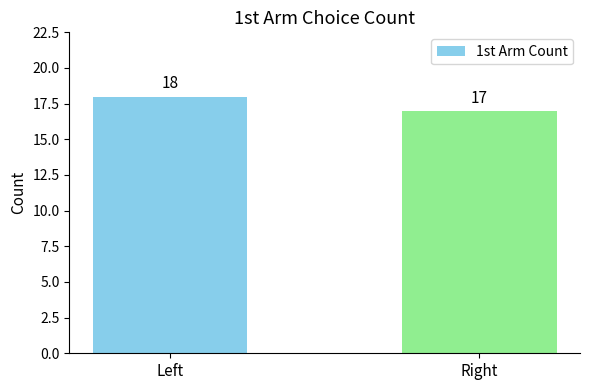

How many bars are there in total?

2